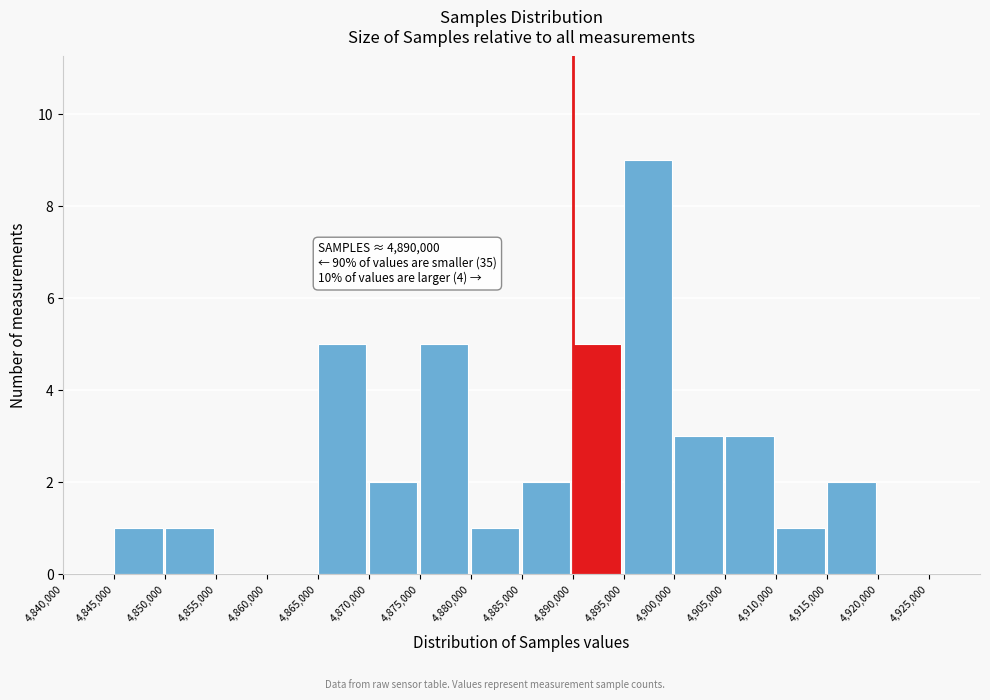

Which range on the x-axis has the tallest bar?

4895000 to 4900000